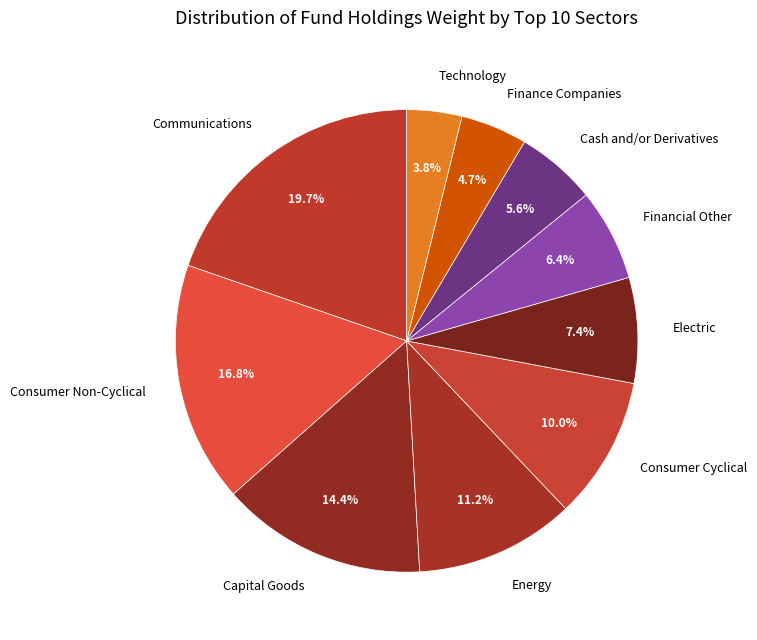

Does any single category account for the majority?

No